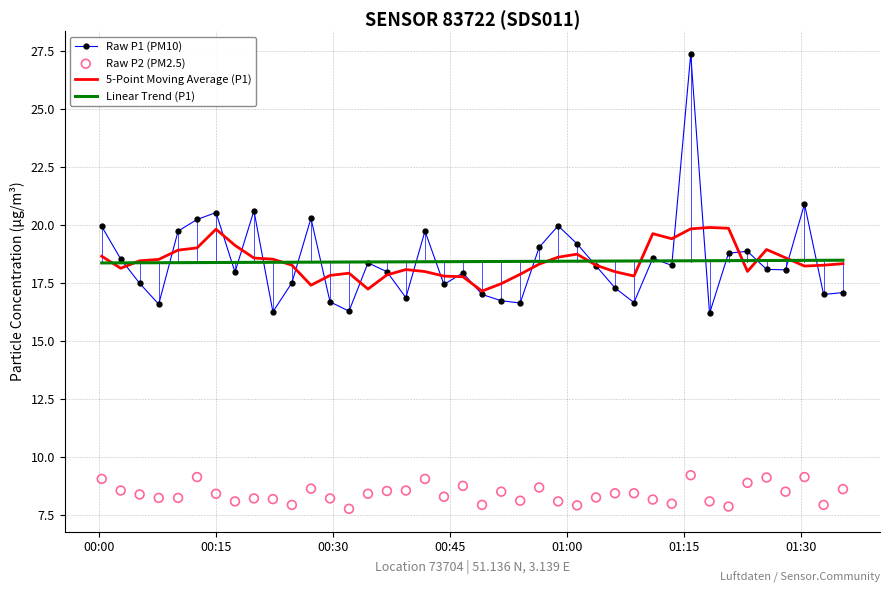

What is the lowest value of the 5-Point Moving Average (P1) series?

17.2